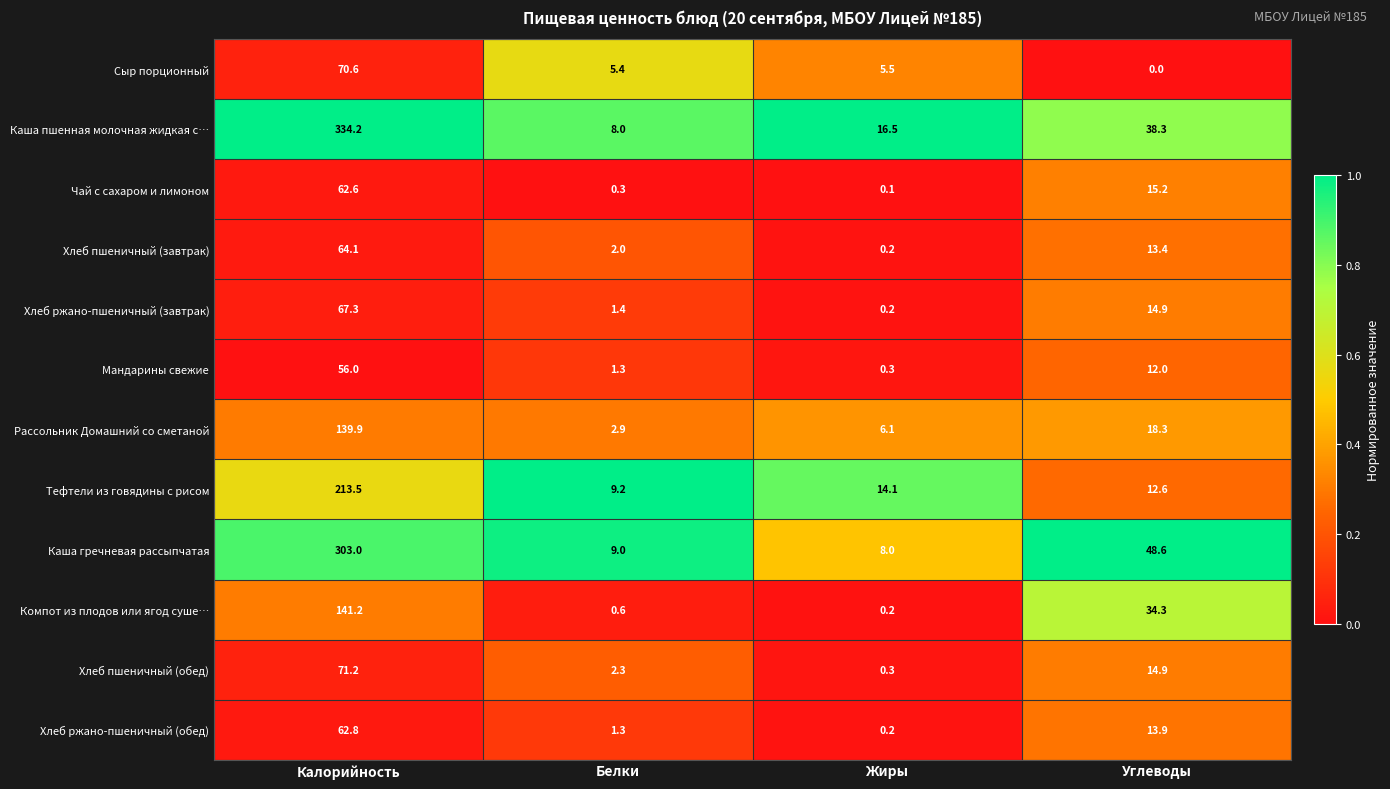

What is the lowest value of the Каша пшенная молочная жидкая с… series?

8.0